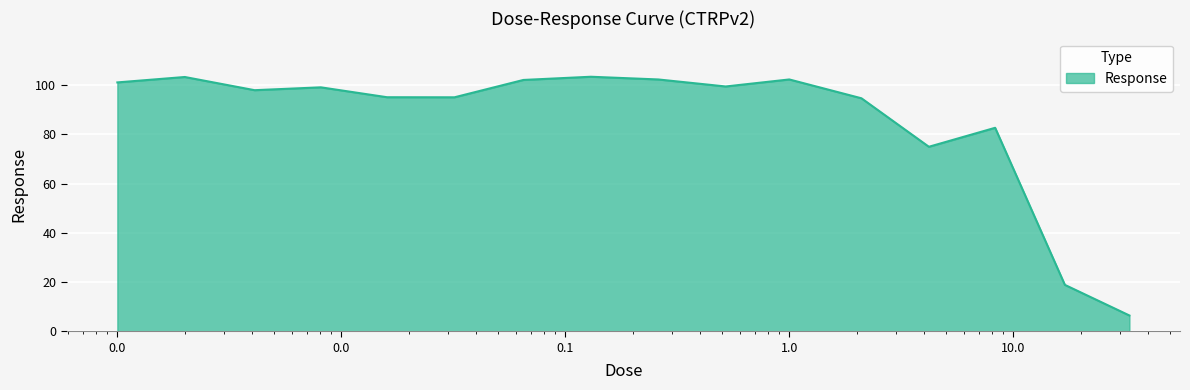

What is the difference between the maximum and minimum values?

97.0